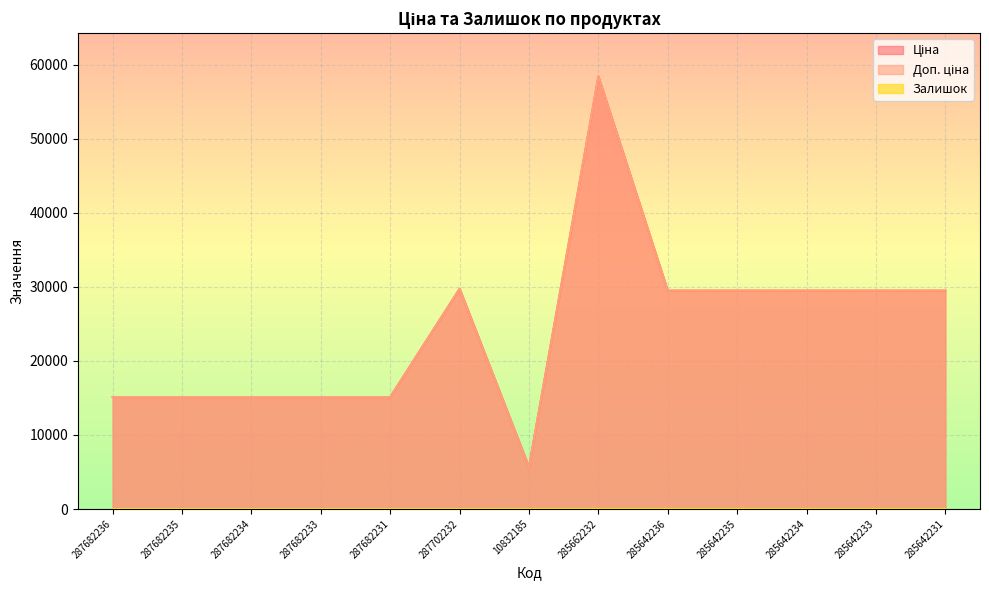

Which has a higher value, 285642235 or 285642234?

285642235